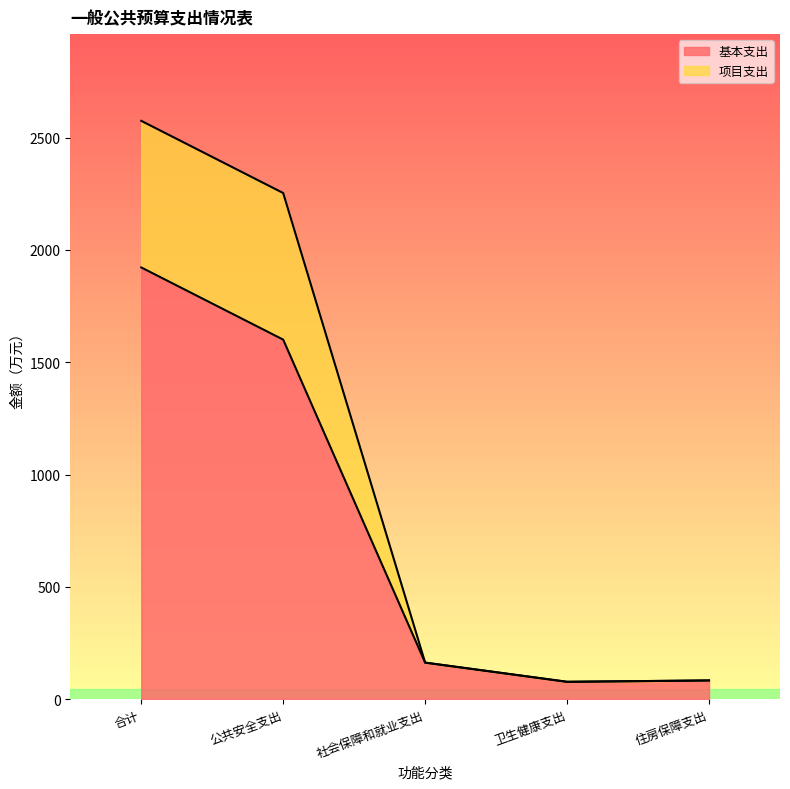

What is the difference between the 基本支出 values at 合计 and 卫生健康支出?

1845.5